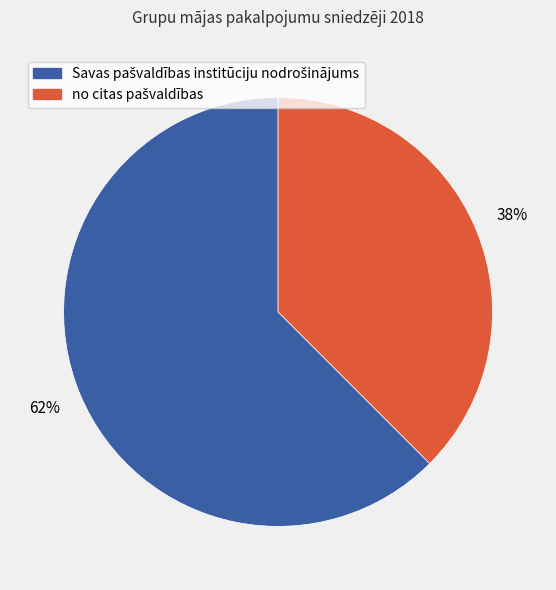

To the nearest percent, what is the average slice percentage?

50%